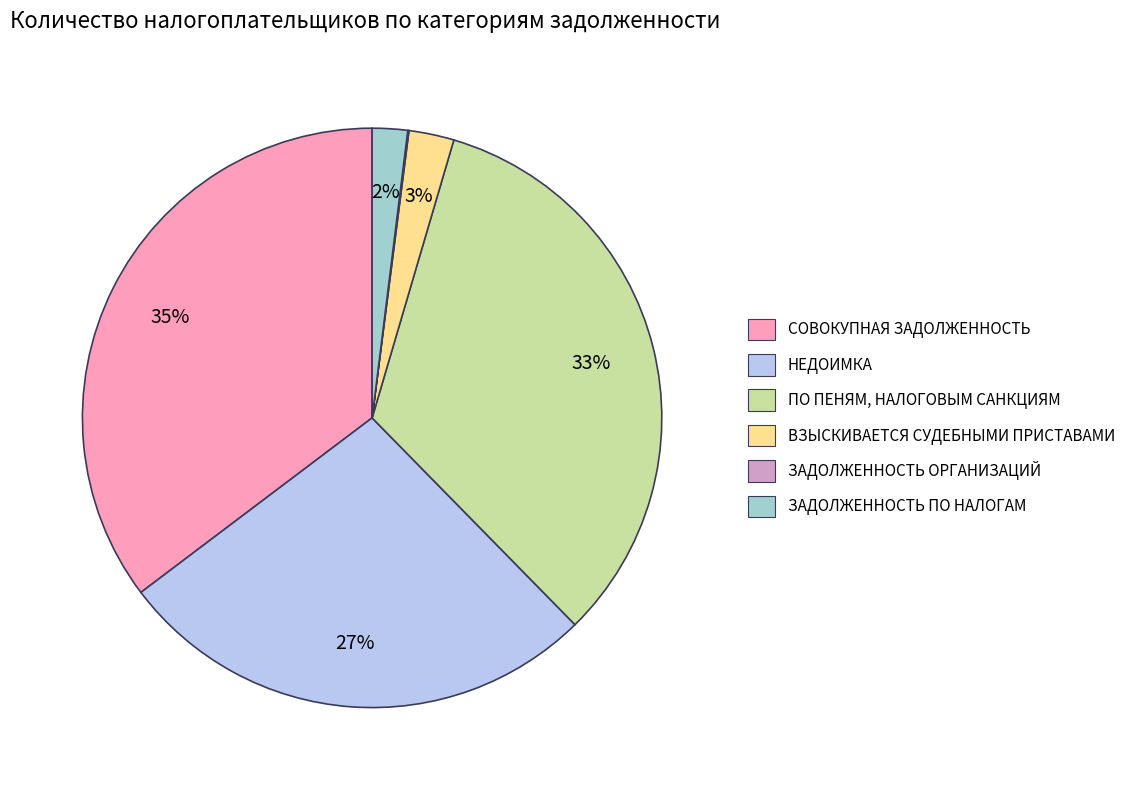

What percentage is the СОВОКУПНАЯ ЗАДОЛЖЕННОСТЬ slice, to the nearest percent?

35%